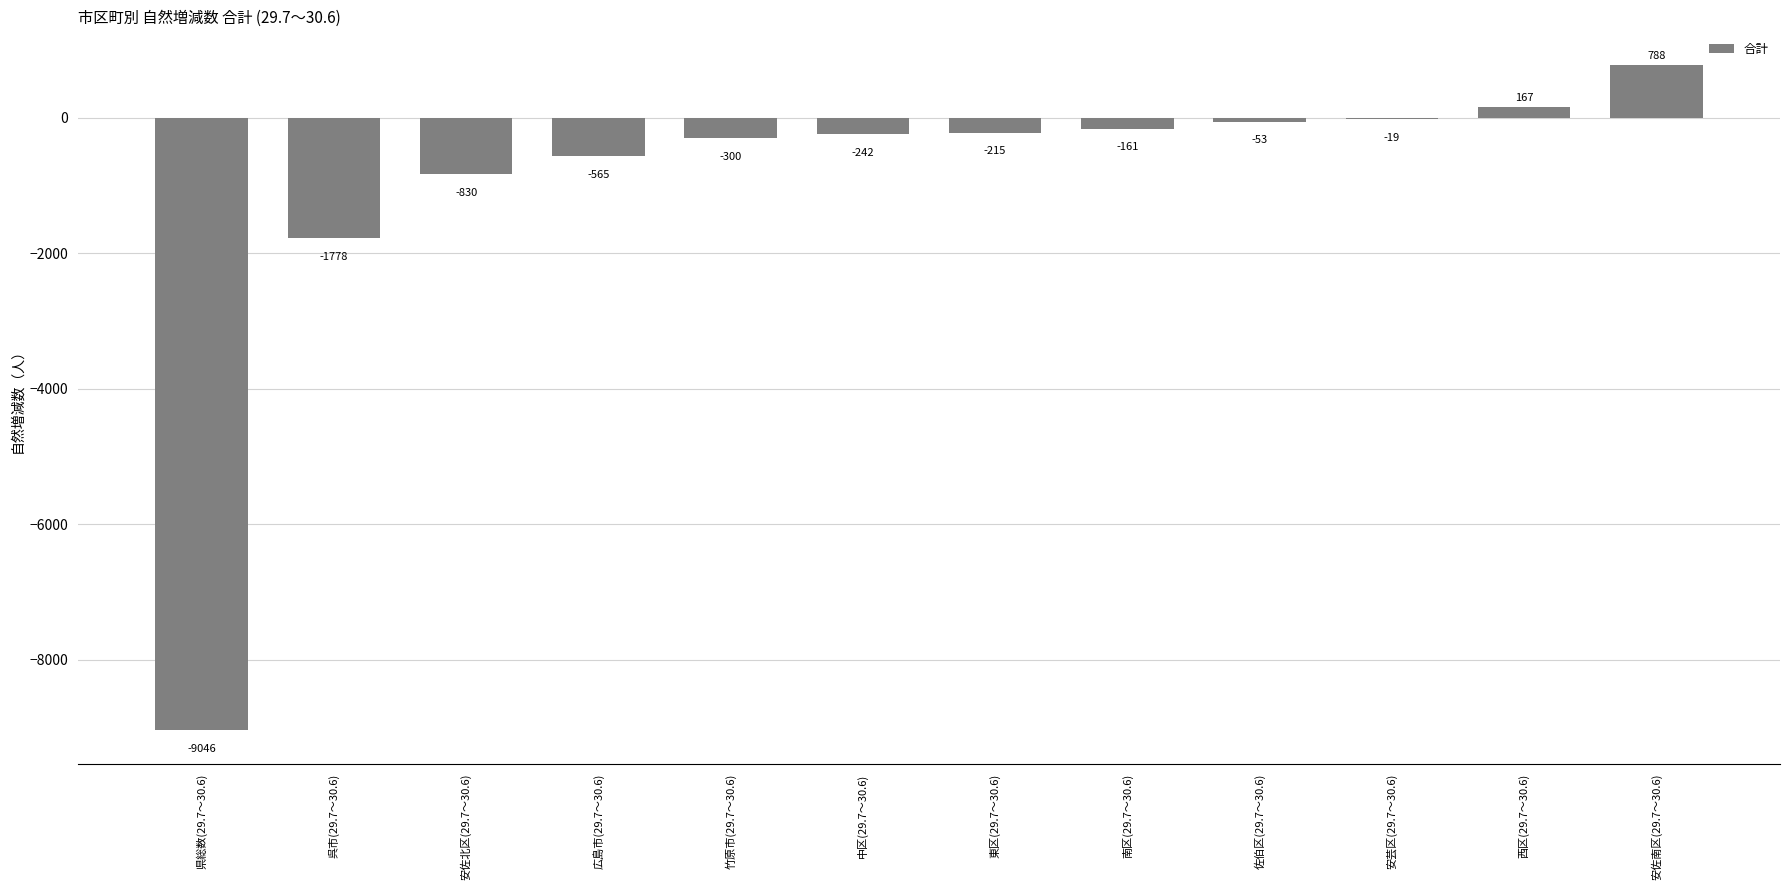

True or false: the data shows -300 at 竹原市(29.7～30.6).

True